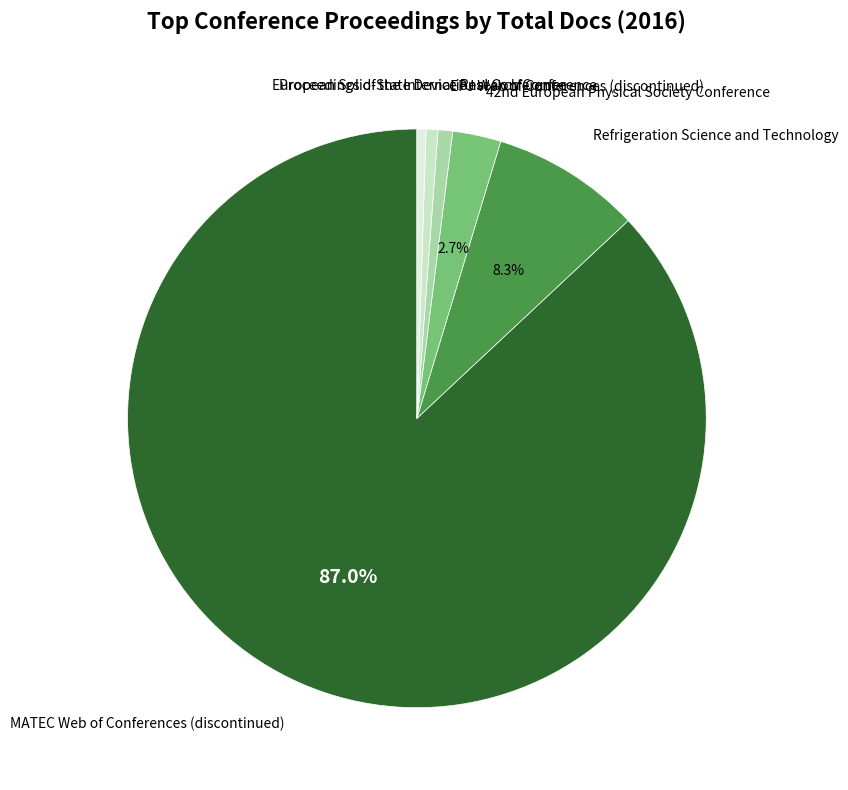

Which slice represents more than half of the pie?

MATEC Web of Conferences (discontinued)